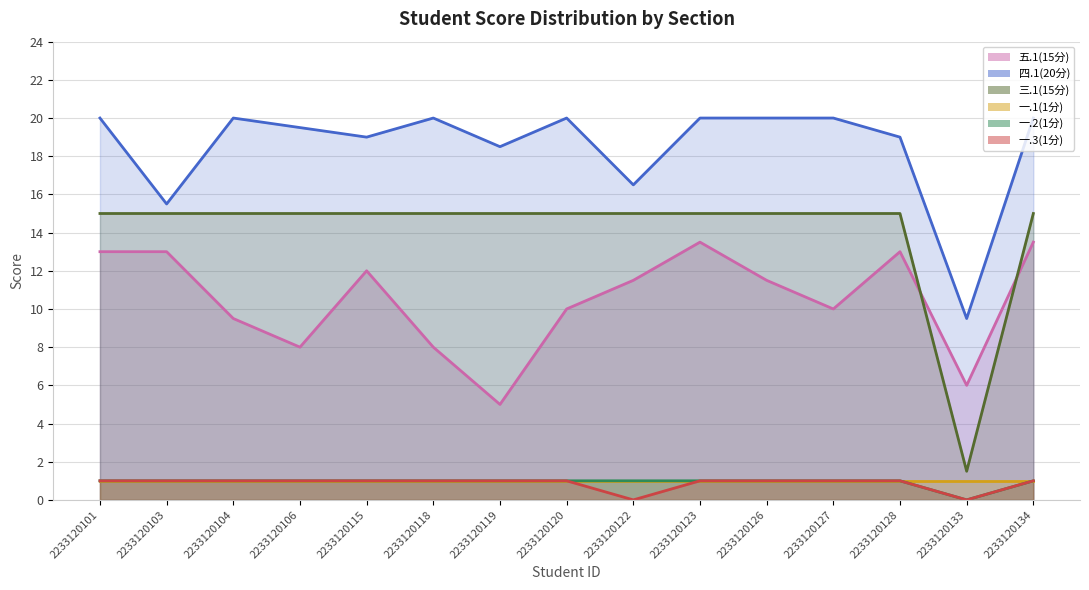

What is the difference between the highest and lowest values at 2233120127?

19.0